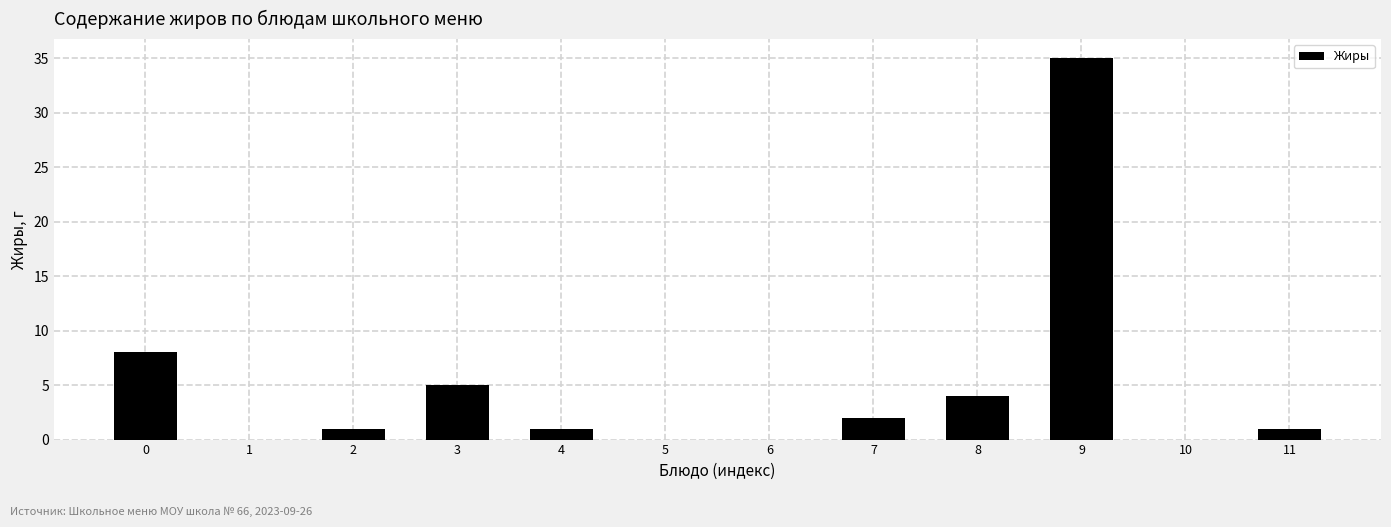

Reading left to right, transcribe all the data shown in this chart.

0=8	1=0	2=1	3=5	4=1	5=0	6=0	7=2	8=4	9=35	10=0	11=1